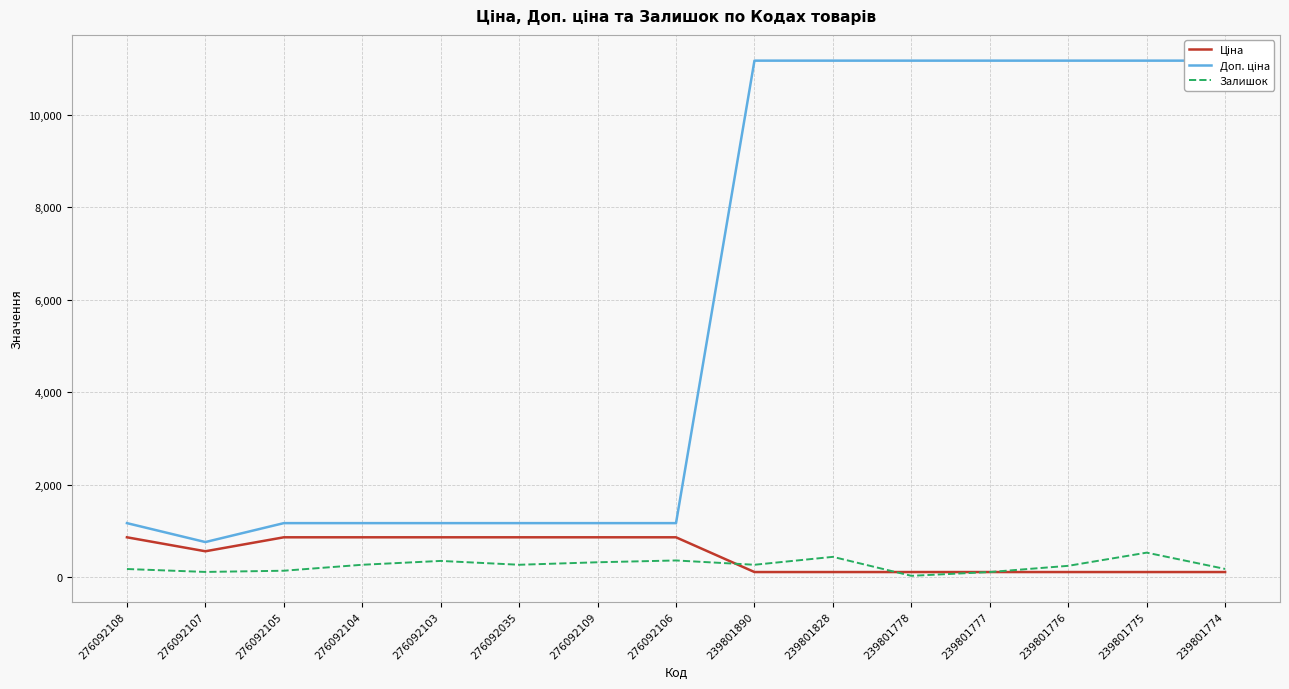

What is the spread (max minus min) of values at 239801774?

11057.3